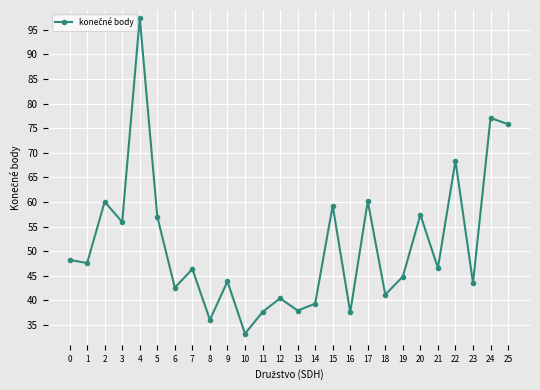

Which has a higher value, 16 or 18?

18